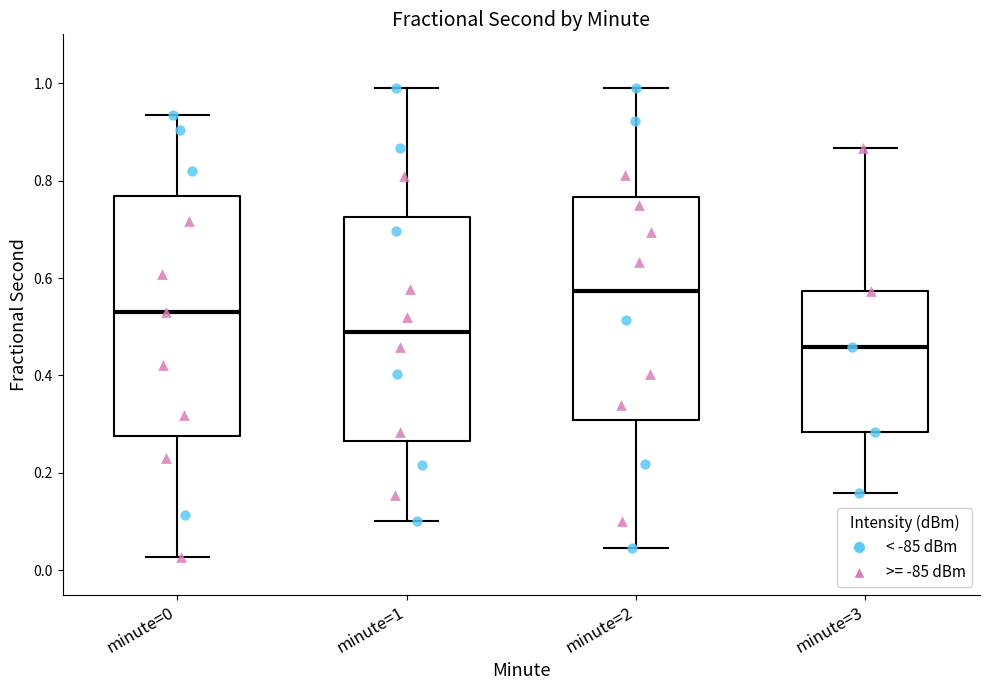

Where does the median line of the box for minute=1 sit on the y-axis? The values are not printed on the chart, so give them approximately, as read against the axis.

0.48